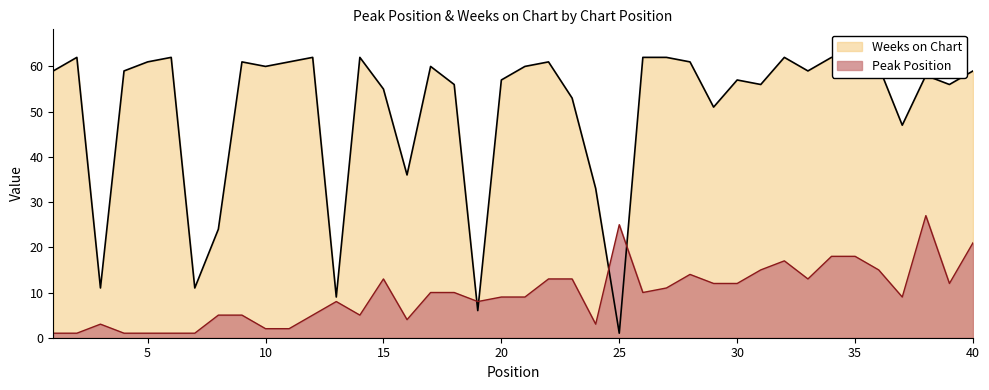

What is the maximum value shown in the chart?

62